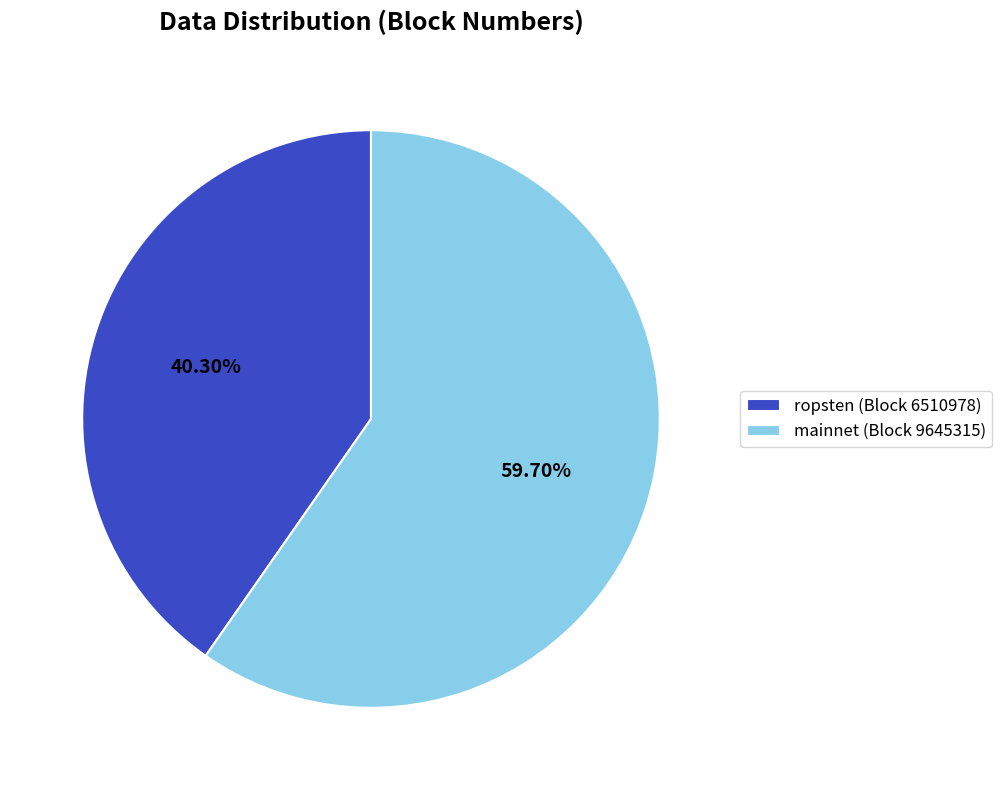

Is the sum of ropsten (Block 6510978) and mainnet (Block 9645315) greater than half?

Yes